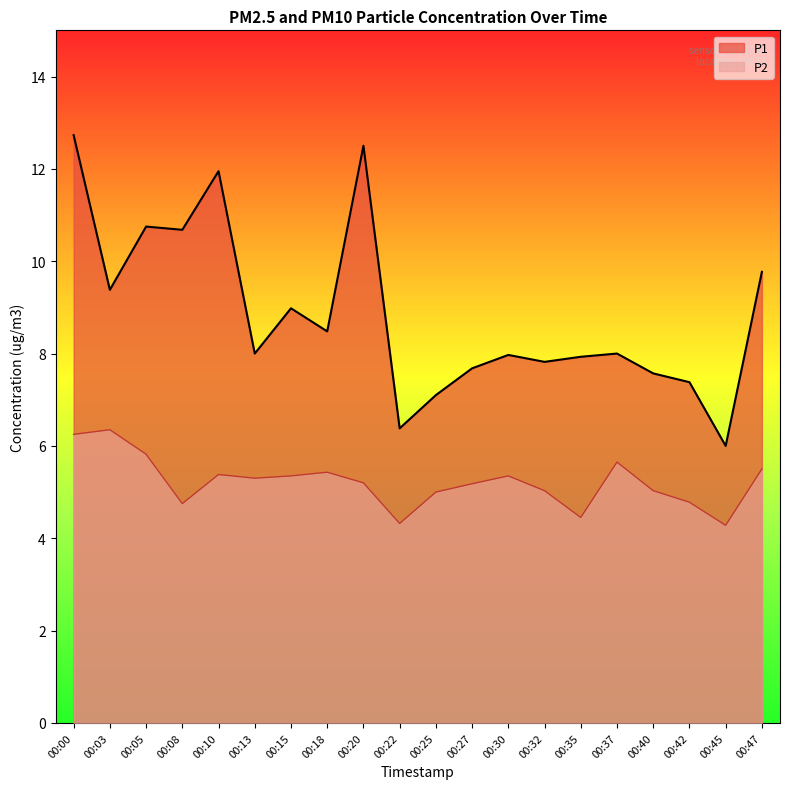

Which label corresponds to the largest value in the chart?

00:00